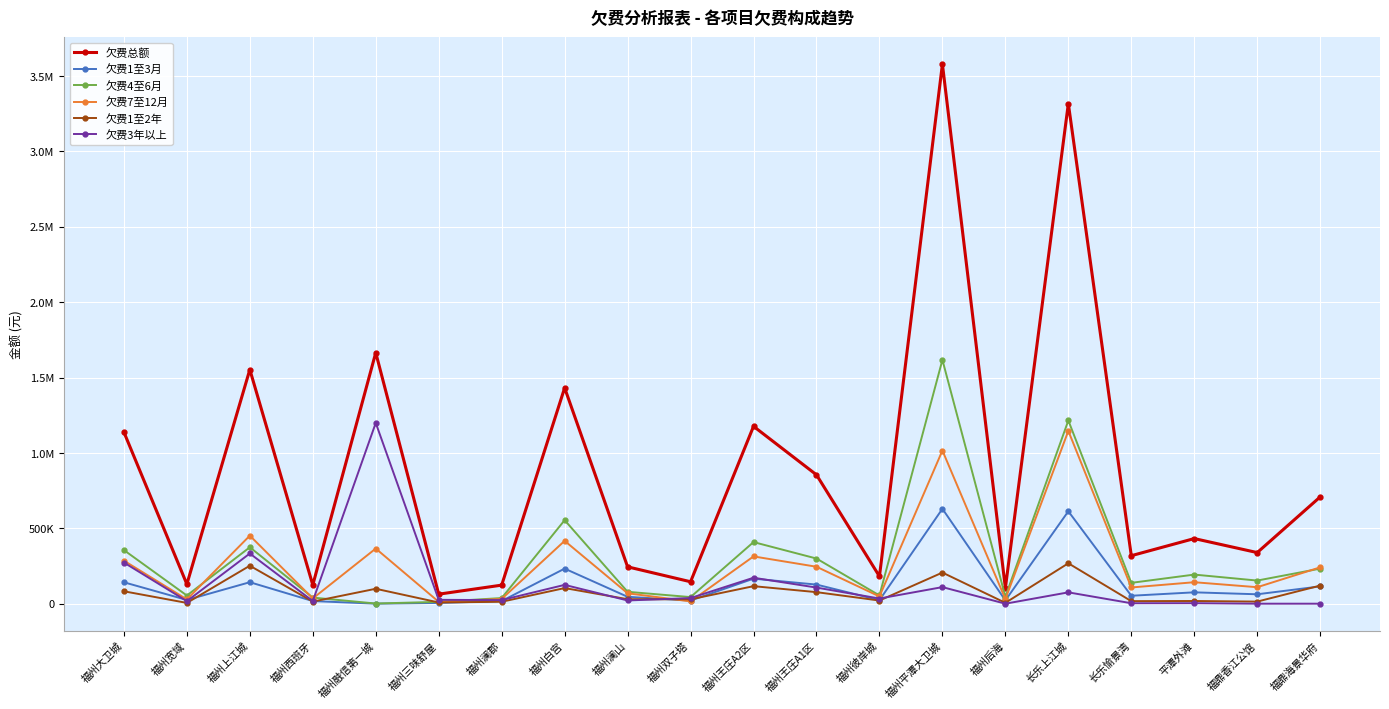

Between which two adjacent categories do 欠费4至6月 and 欠费7至12月 first intersect?

福州宽域 and 福州上江城